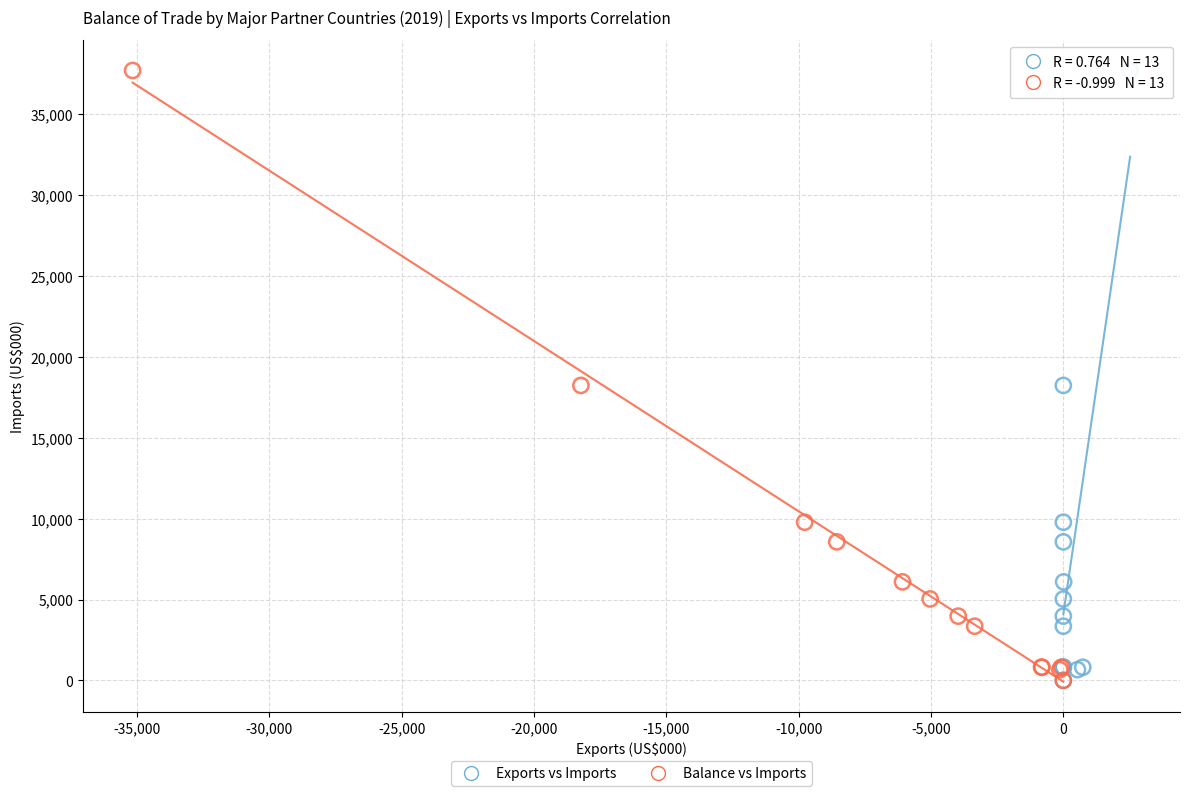

What are all the series names shown in the legend?

Exports vs Imports, Balance vs Imports